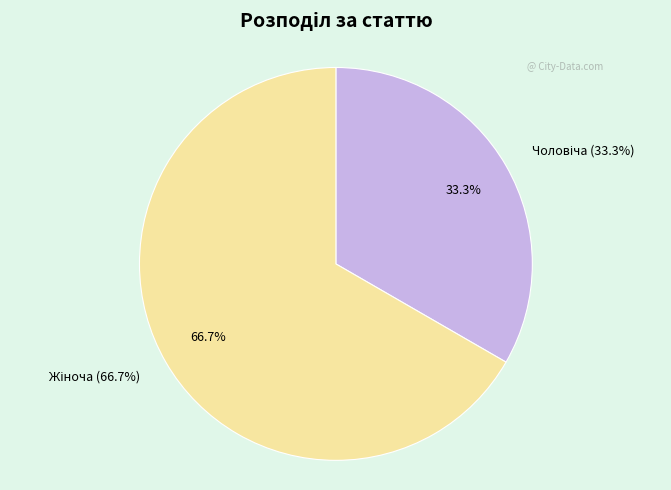

To the nearest percent, what is the combined percentage of Чоловіча and Жіноча?

100%